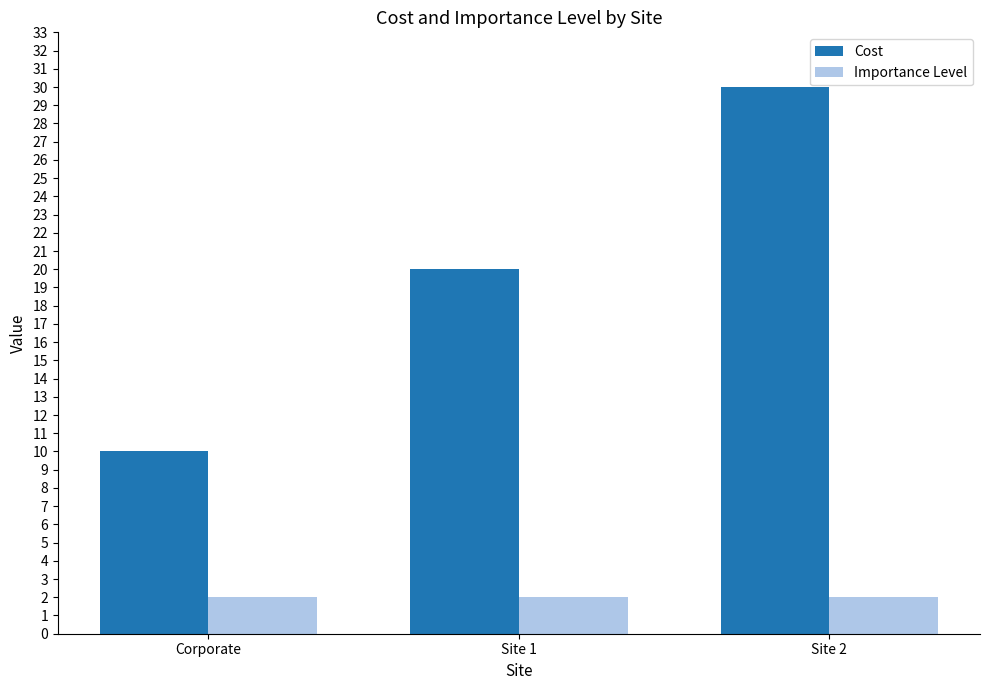

Reading right to left, what are all the values shown in this chart?

Cost: 30	20	10
Importance Level: 2	2	2